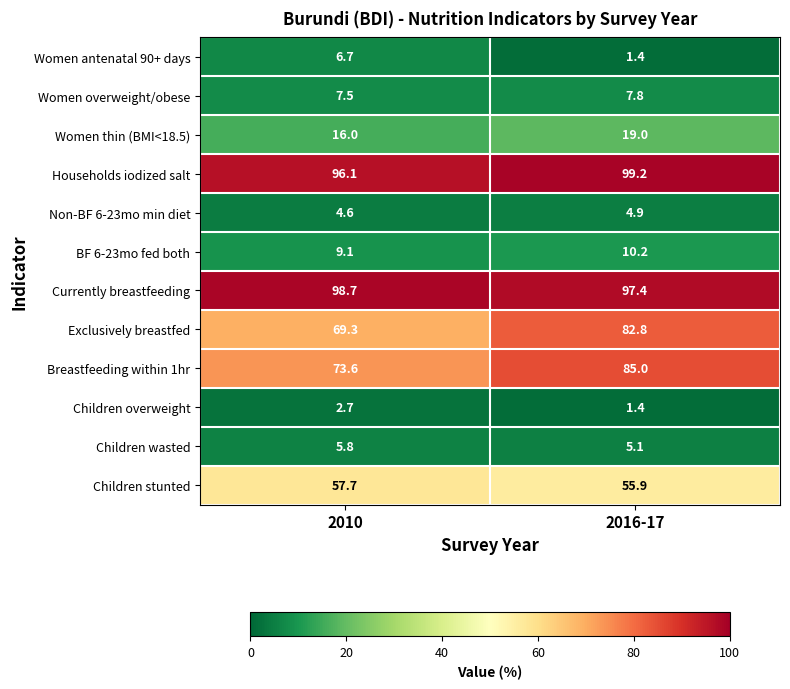

At which label is Women thin (BMI<18.5) closest to 17?

2010